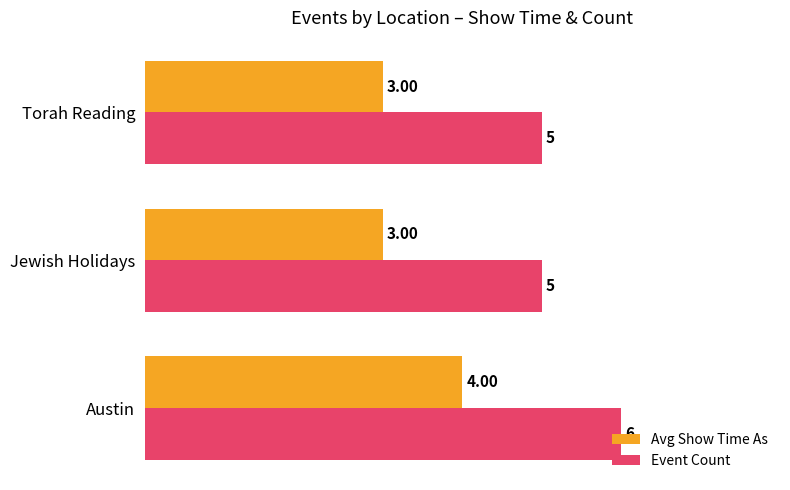

What is the average value of the Event Count series?

5